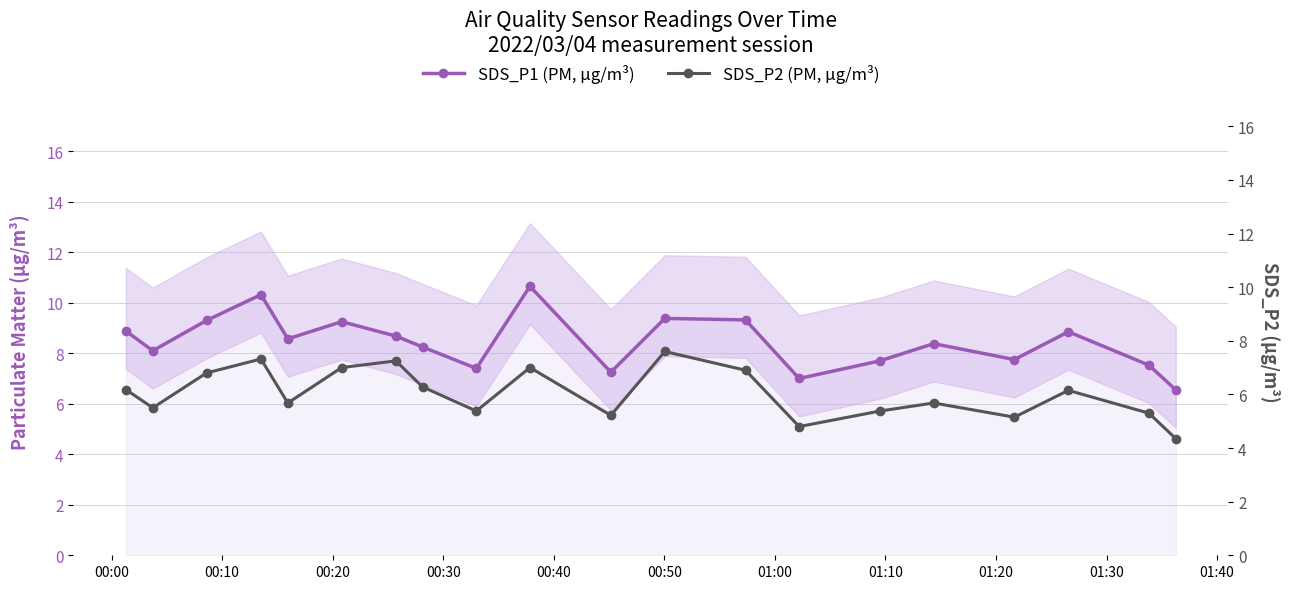

What is the sum of all SDS_P1 (PM) values?

169.1